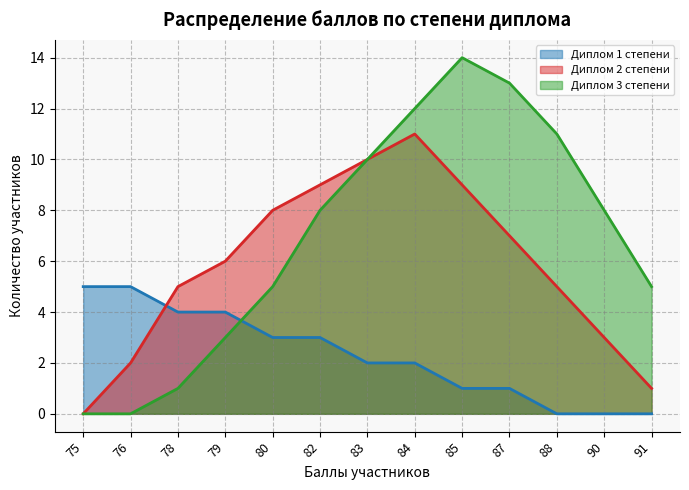

What is the maximum value shown in the chart?

14